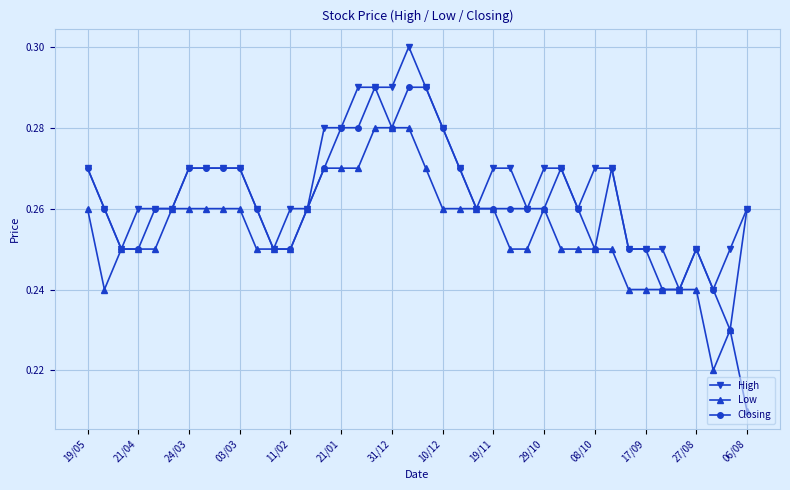

True or false: Low has more than 0 points higher than both neighbors.

True